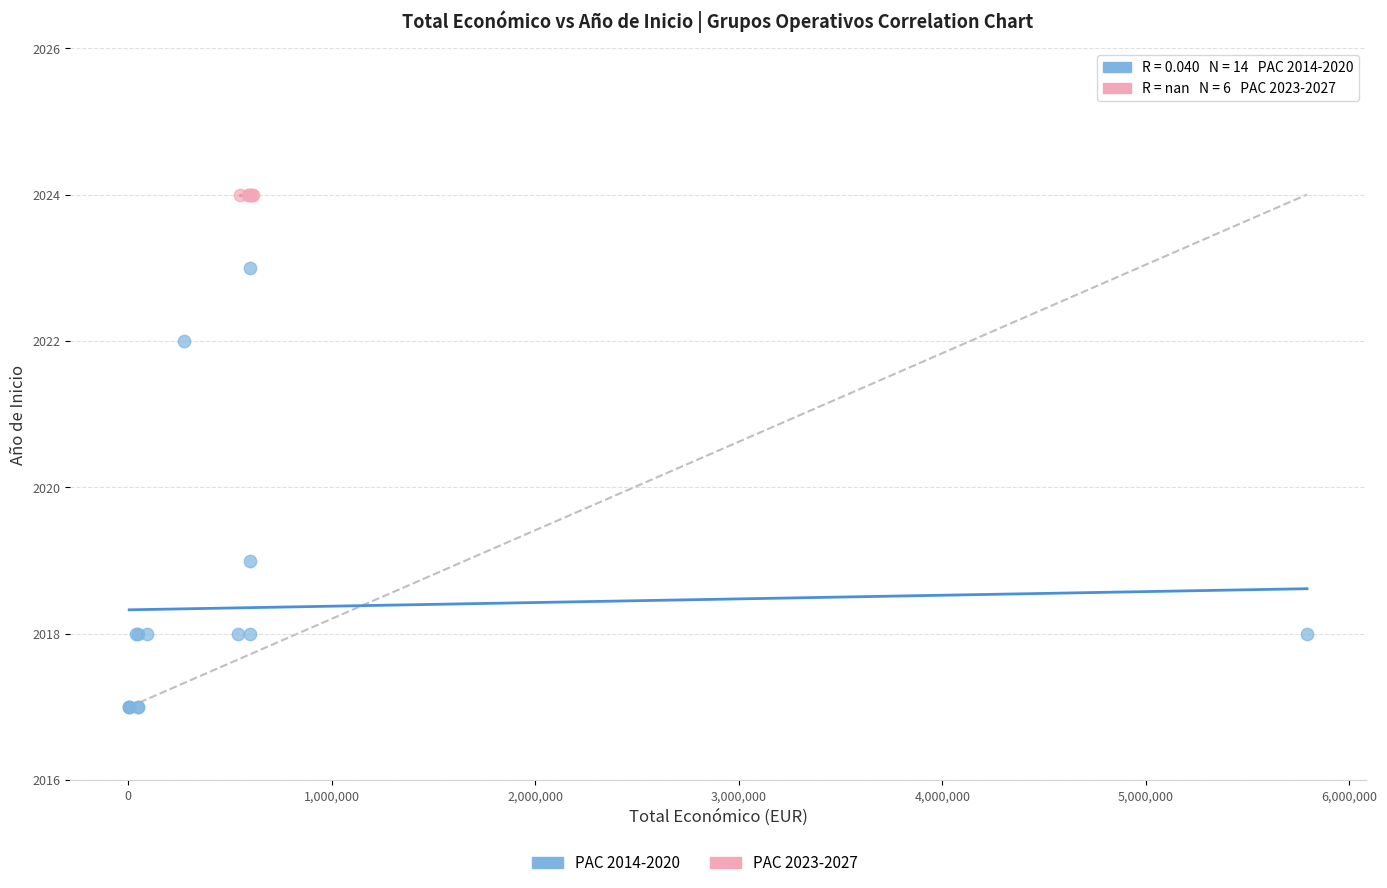

Which series reaches the maximum Y coordinate?

PAC 2023-2027